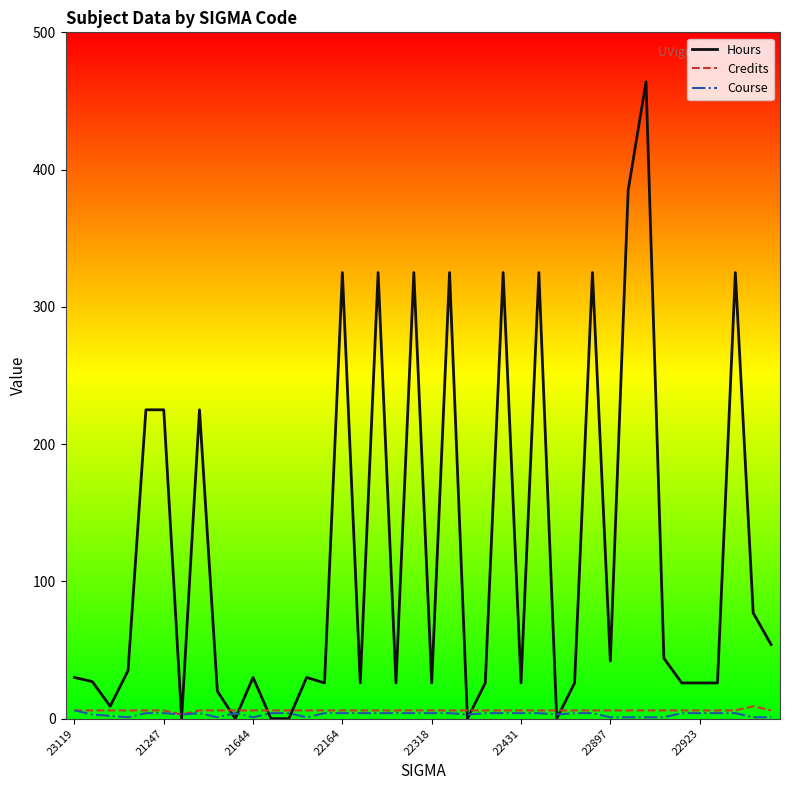

Which series has the largest total across all categories?

Hours